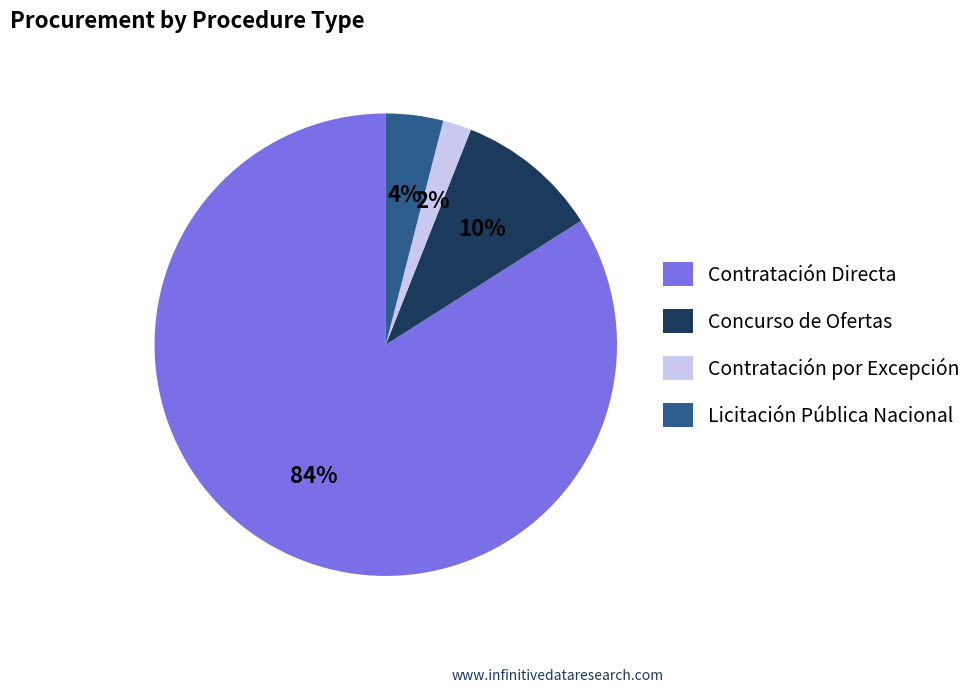

To the nearest percent, what is the difference between the Contratación por Excepción and Concurso de Ofertas slice percentages?

8%